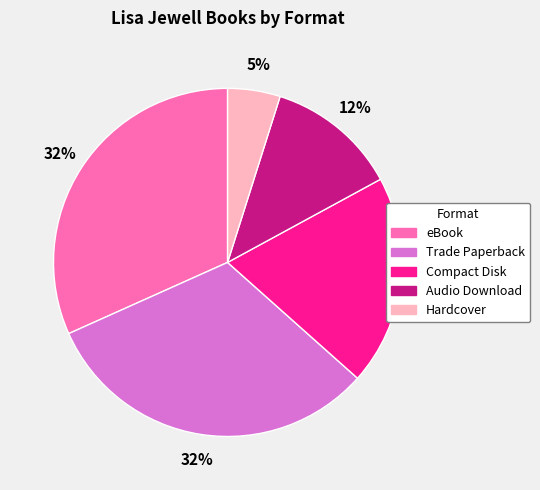

What percentage is the eBook slice, to the nearest percent?

32%